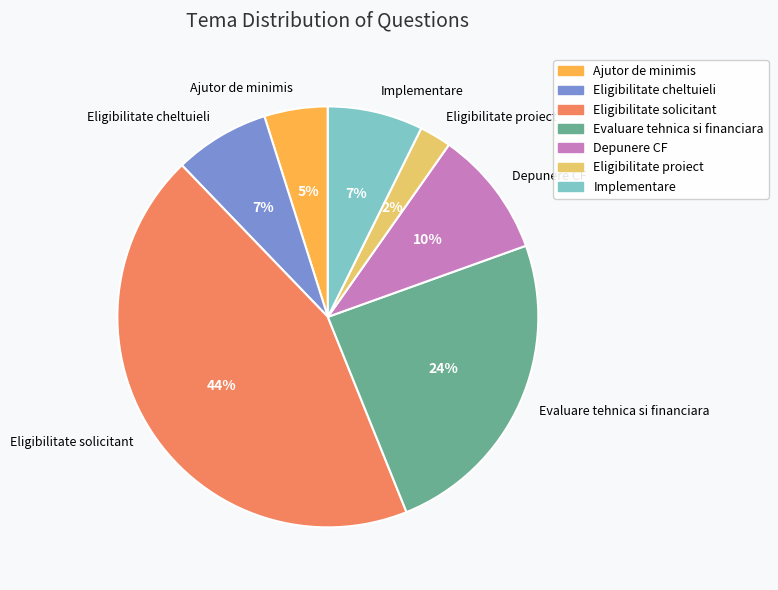

Which has a higher value, Depunere CF or Eligibilitate solicitant?

Eligibilitate solicitant